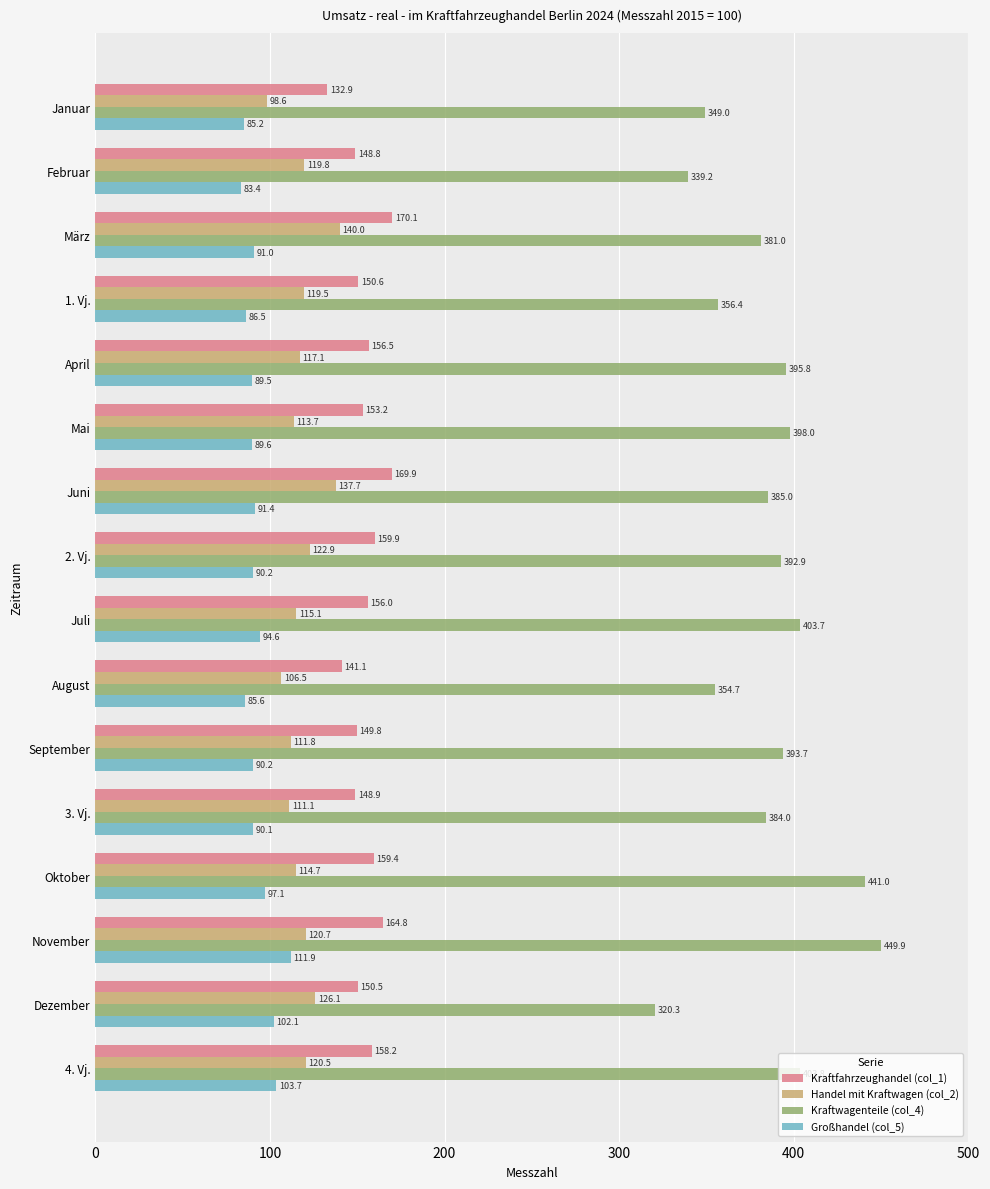

List the labels in order of Handel mit Kraftwagen (col_2) value, smallest first.

Januar, August, 3. Vj., September, Mai, Oktober, Juli, April, 1. Vj., Februar, 4. Vj., November, 2. Vj., Dezember, Juni, März